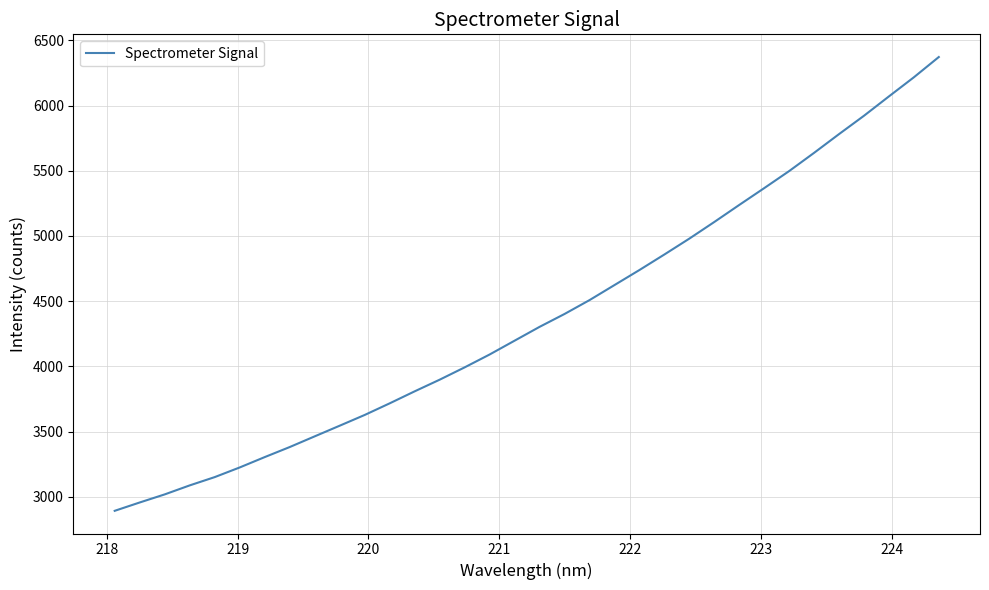

What is the maximum value shown in the chart?

6372.3